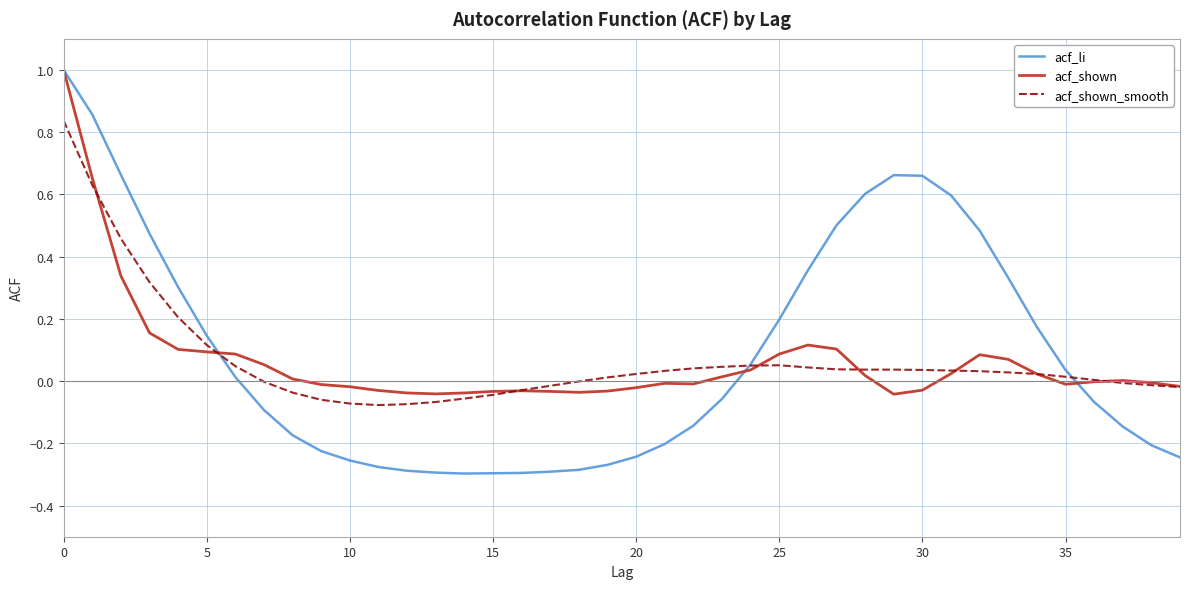

Which series has the largest range (max minus min)?

acf_li